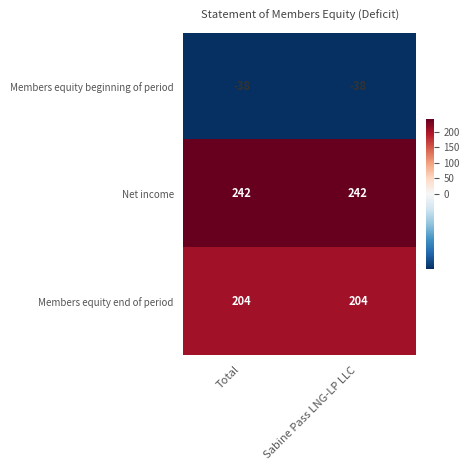

Count the number of categories in the chart.

2